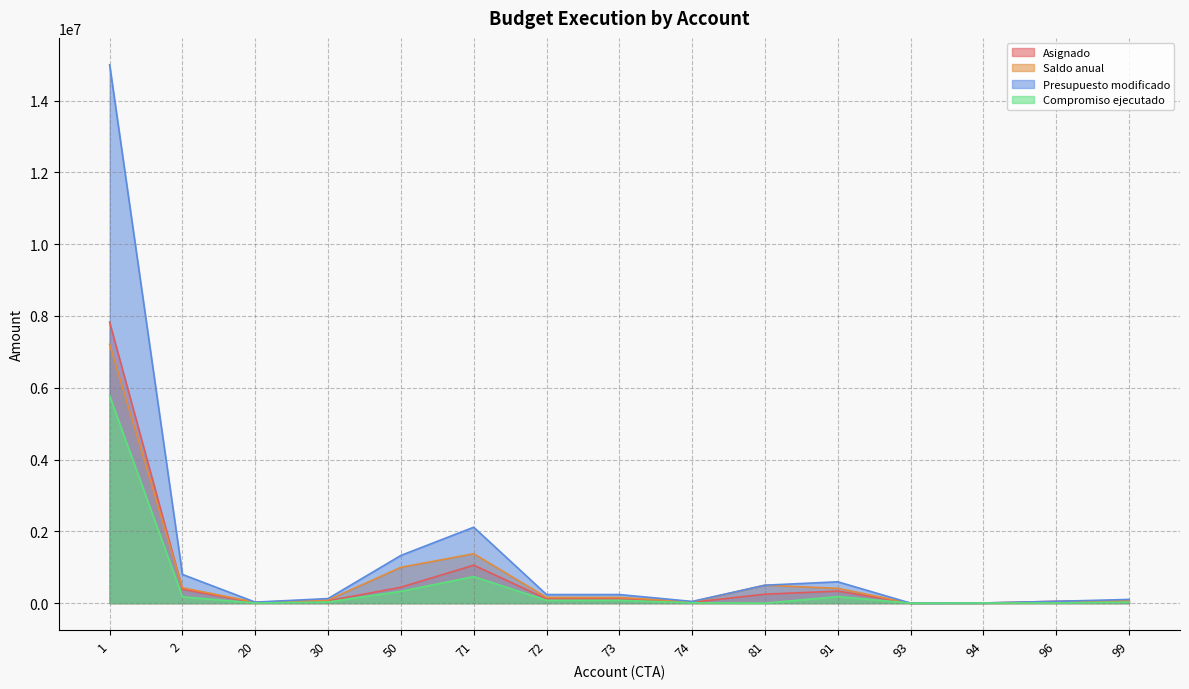

At 81, list the series in order from largest to smallest.

Saldo anual, Presupuesto modificado, Asignado, Compromiso ejecutado